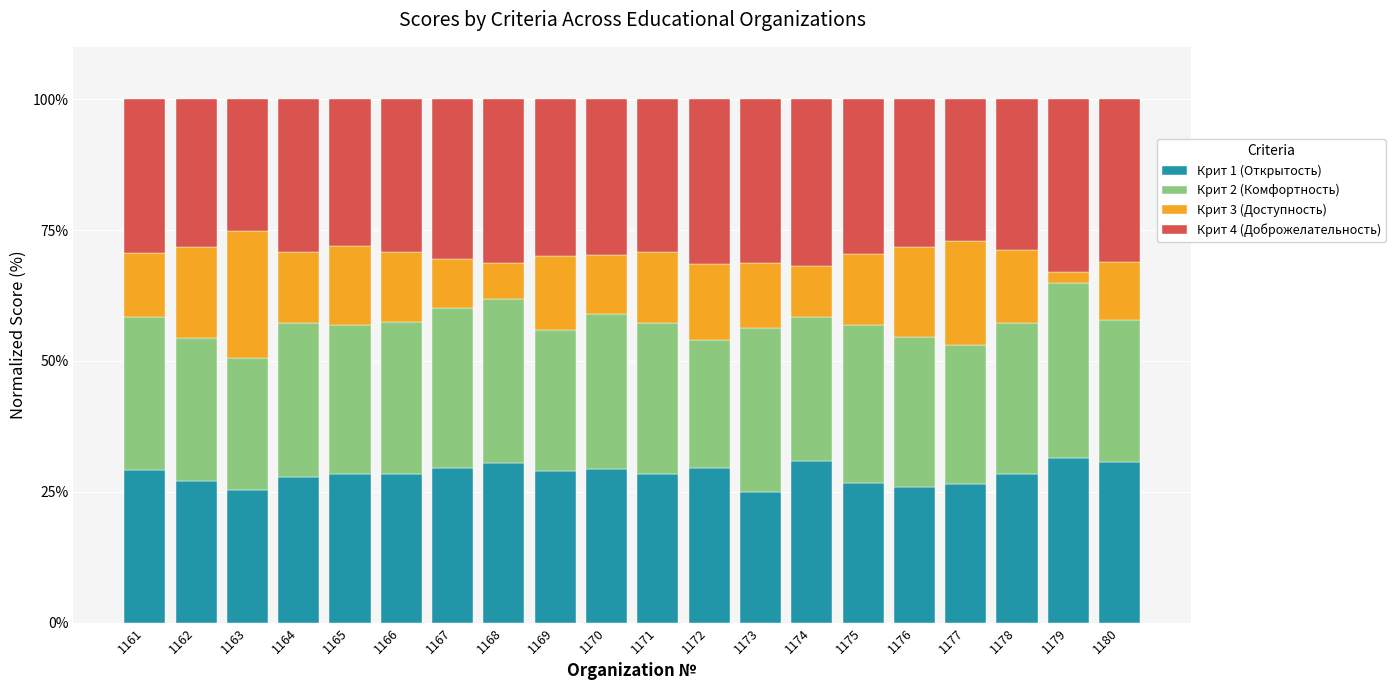

The value of Крит 1 (Открытость) at 1167 is 29.6. True or false?

True